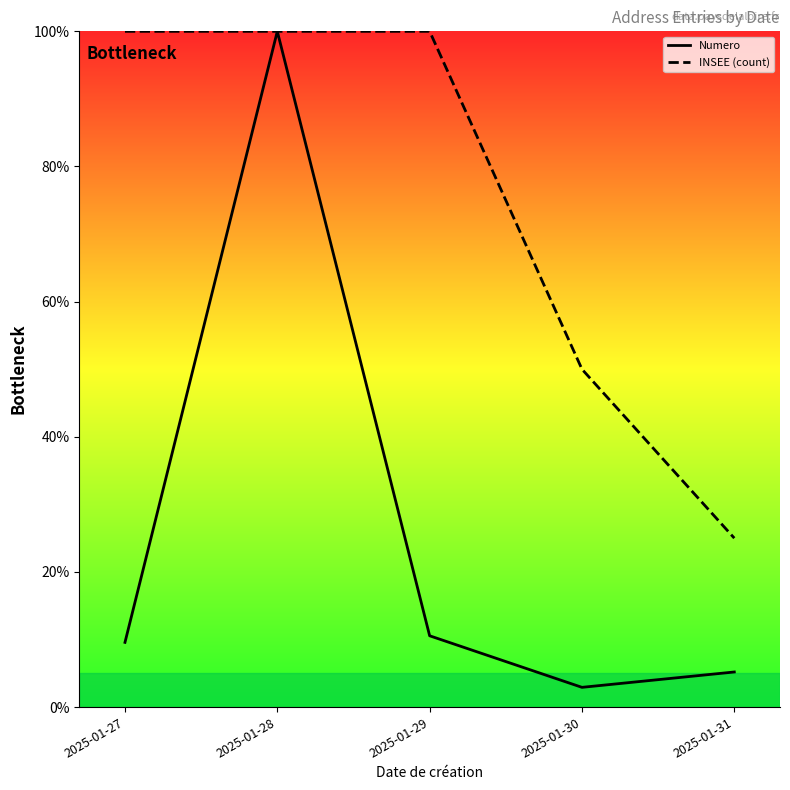

Is it true that INSEE (count) equals 53.2 at 2025-01-29?

False